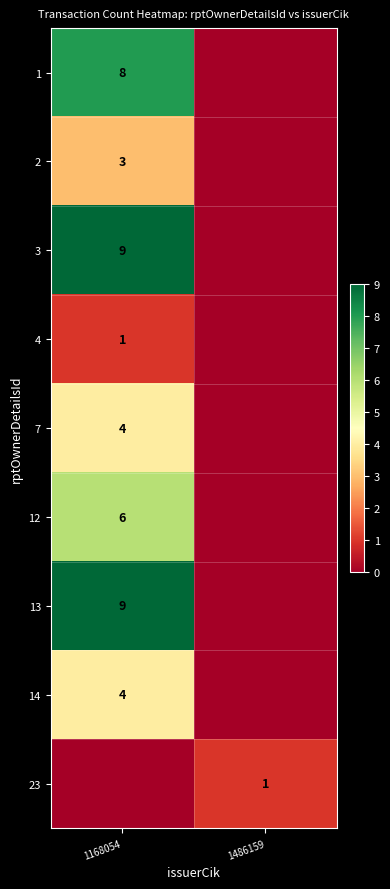

True or false: 1 has a value of 6 at 1168054.

False